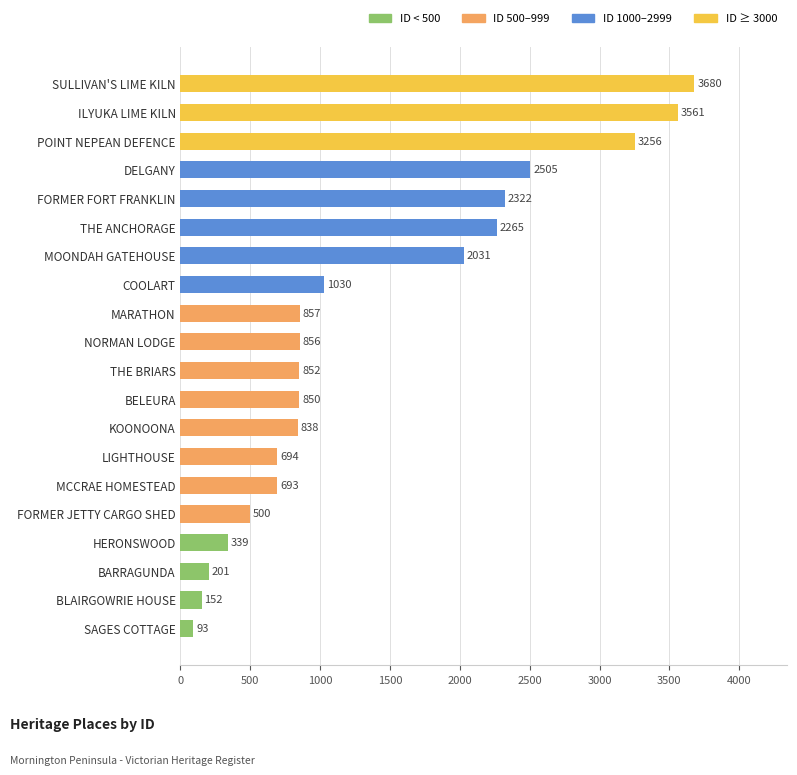

Rank the categories by value from lowest to highest.

SAGES COTTAGE, BLAIRGOWRIE HOUSE, BARRAGUNDA, HERONSWOOD, FORMER JETTY CARGO SHED, MCCRAE HOMESTEAD, LIGHTHOUSE, KOONOONA, BELEURA, THE BRIARS, NORMAN LODGE, MARATHON, COOLART, MOONDAH GATEHOUSE, THE ANCHORAGE, FORMER FORT FRANKLIN, DELGANY, POINT NEPEAN DEFENCE, ILYUKA LIME KILN, SULLIVAN'S LIME KILN